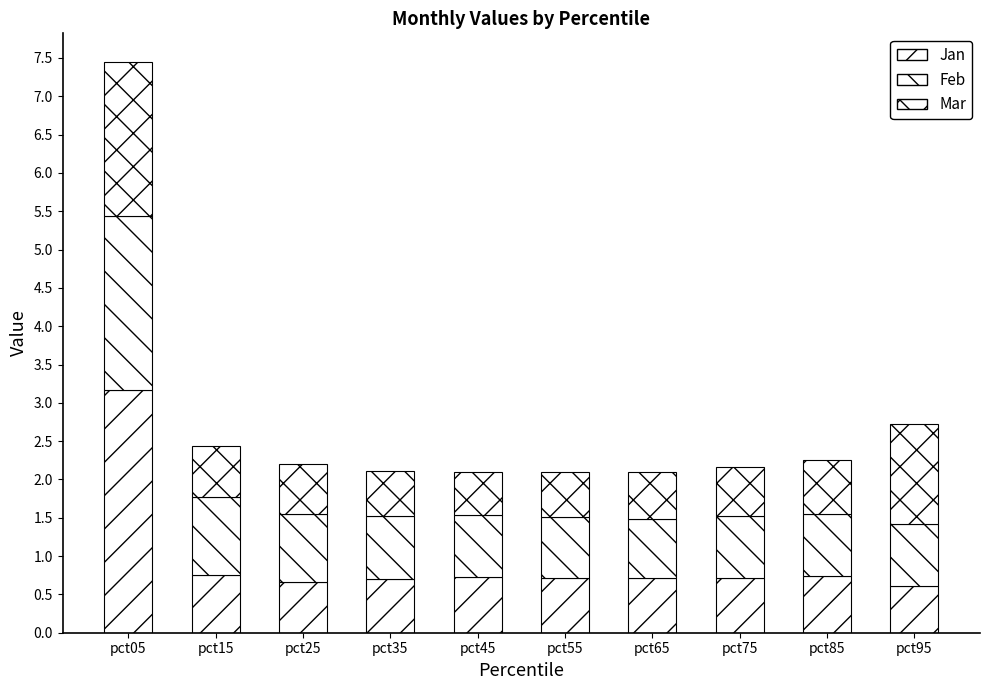

What is the difference between the maximum and minimum values in the Feb series?

1.5